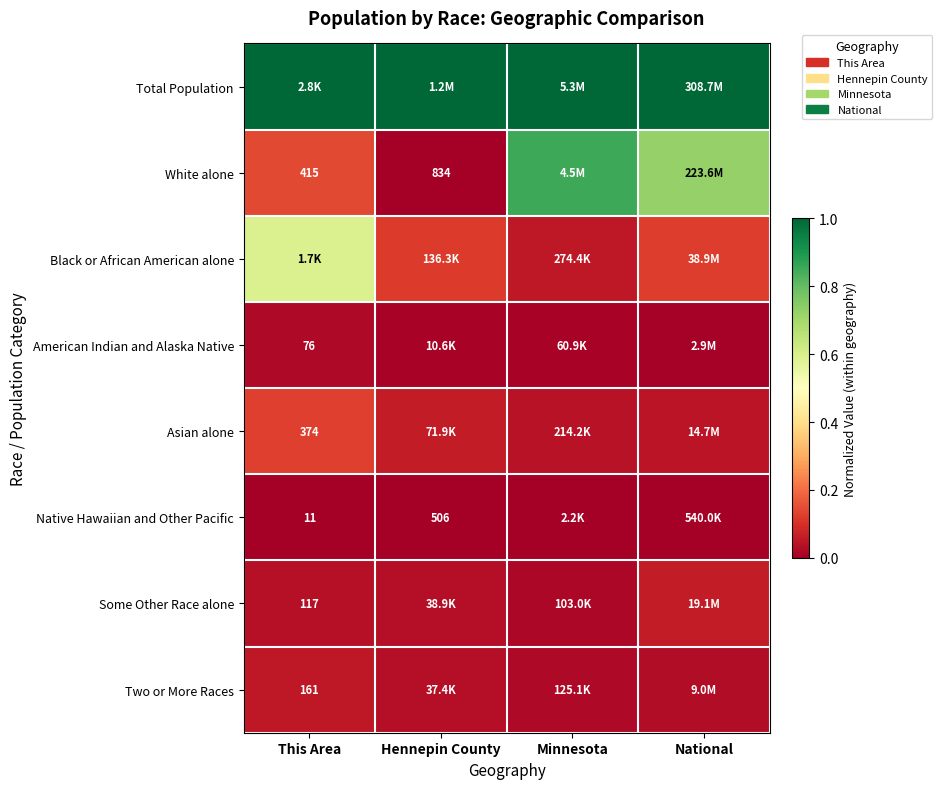

Is the value of White alone at This Area greater than the value of American Indian and Alaska Native at This Area?

Yes